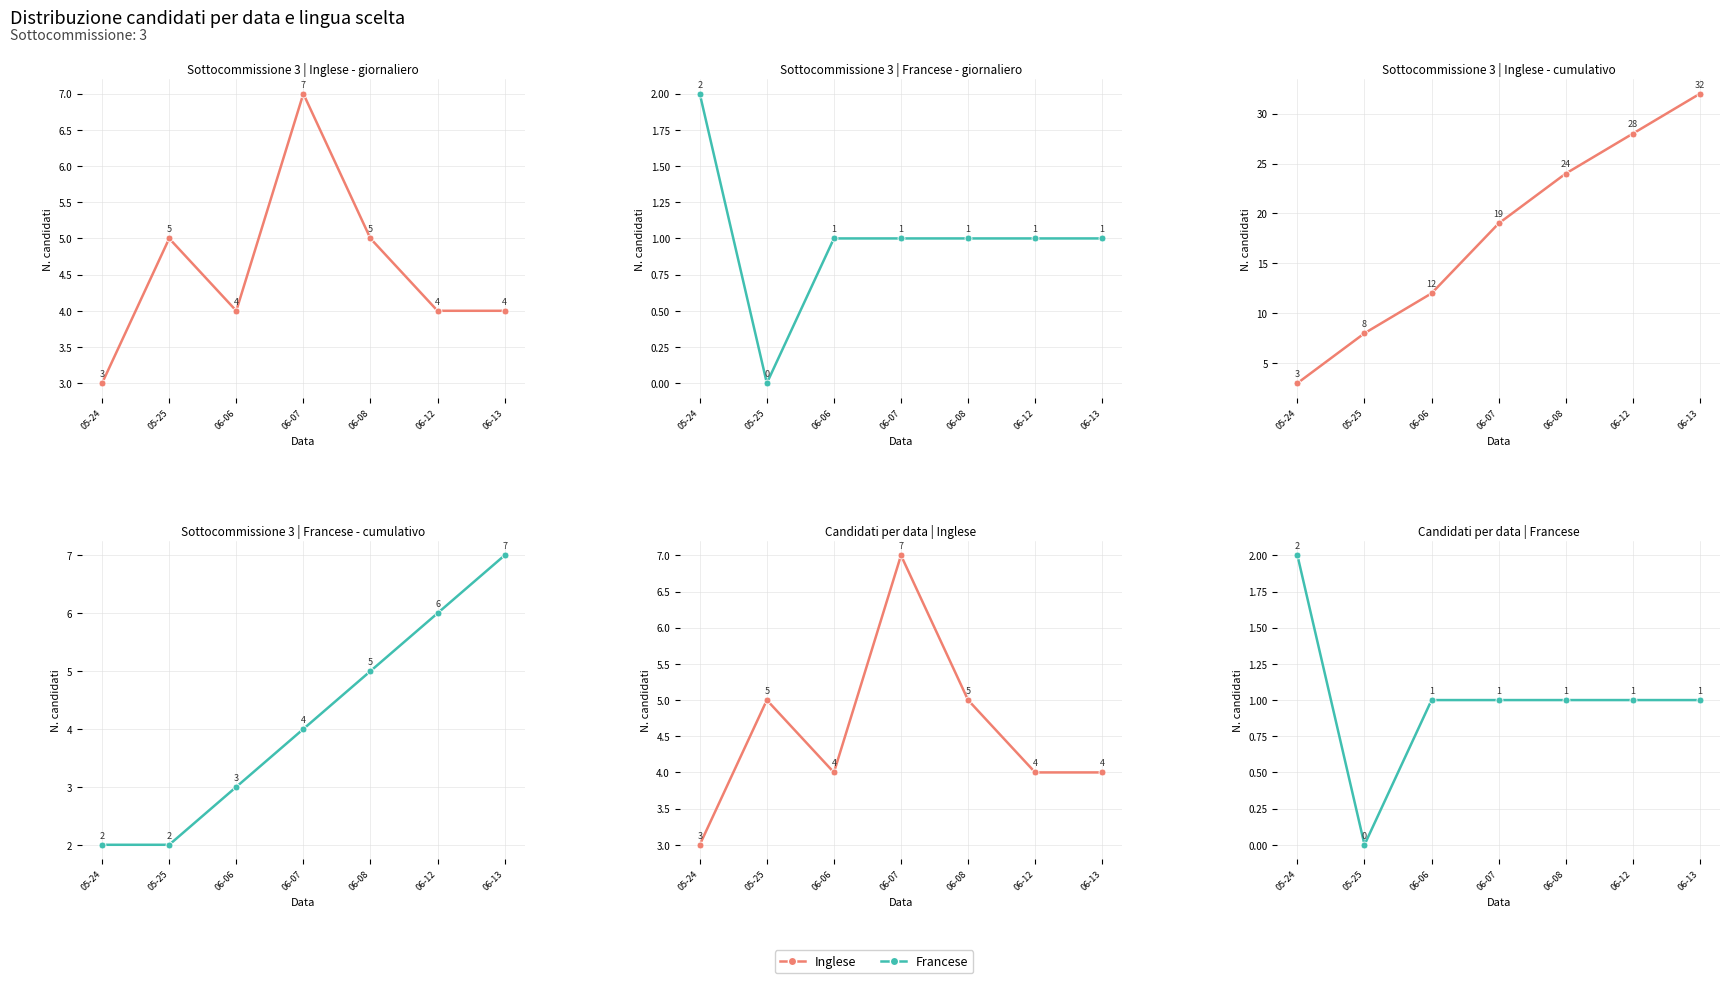

What are all the series names shown in the legend?

Inglese, Francese